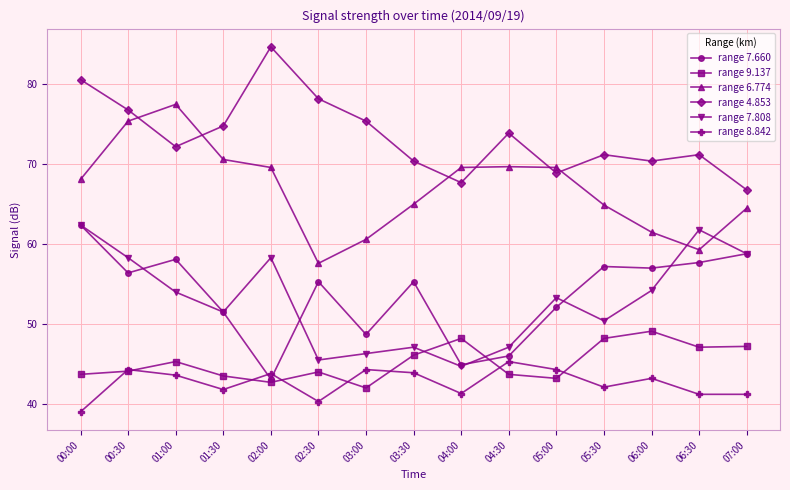

What is the sum of all range 4.853 values?

1103.2